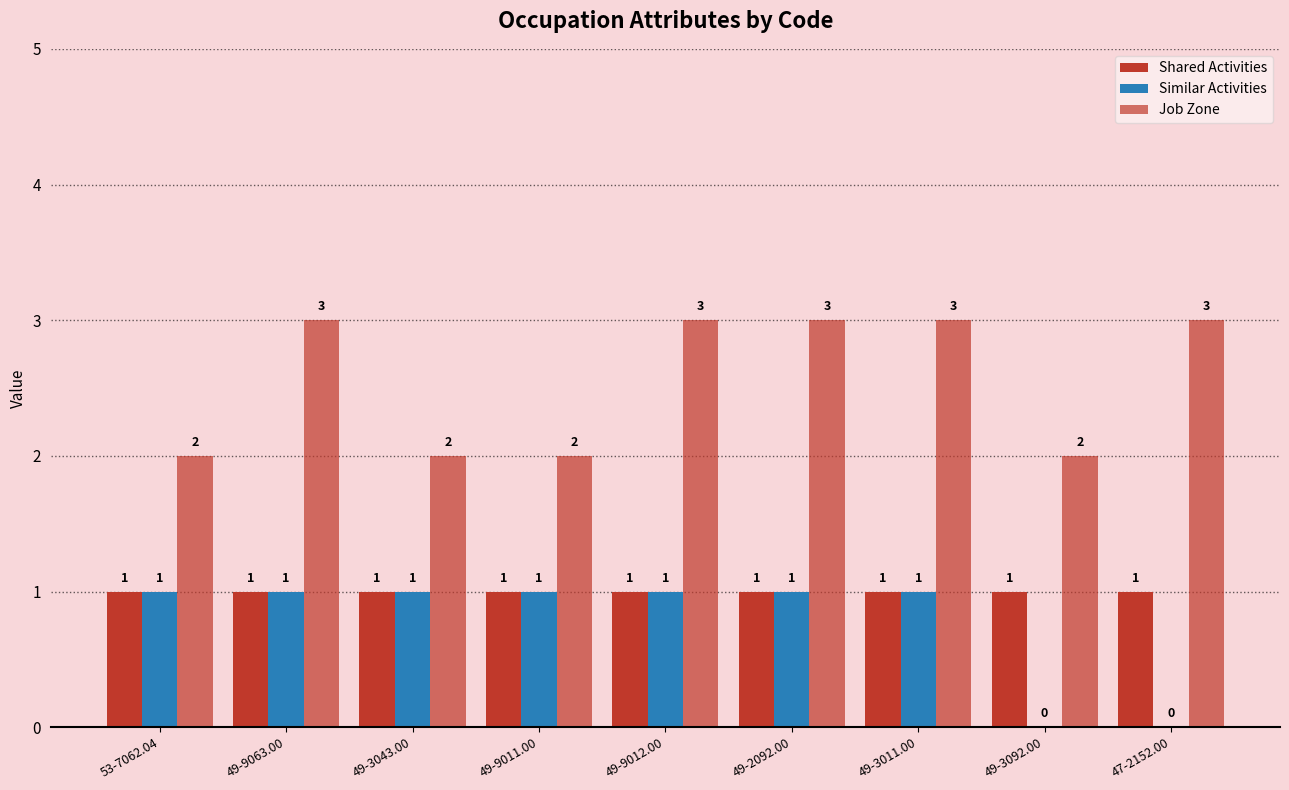

Which category has the highest value in the Job Zone series?

49-9063.00